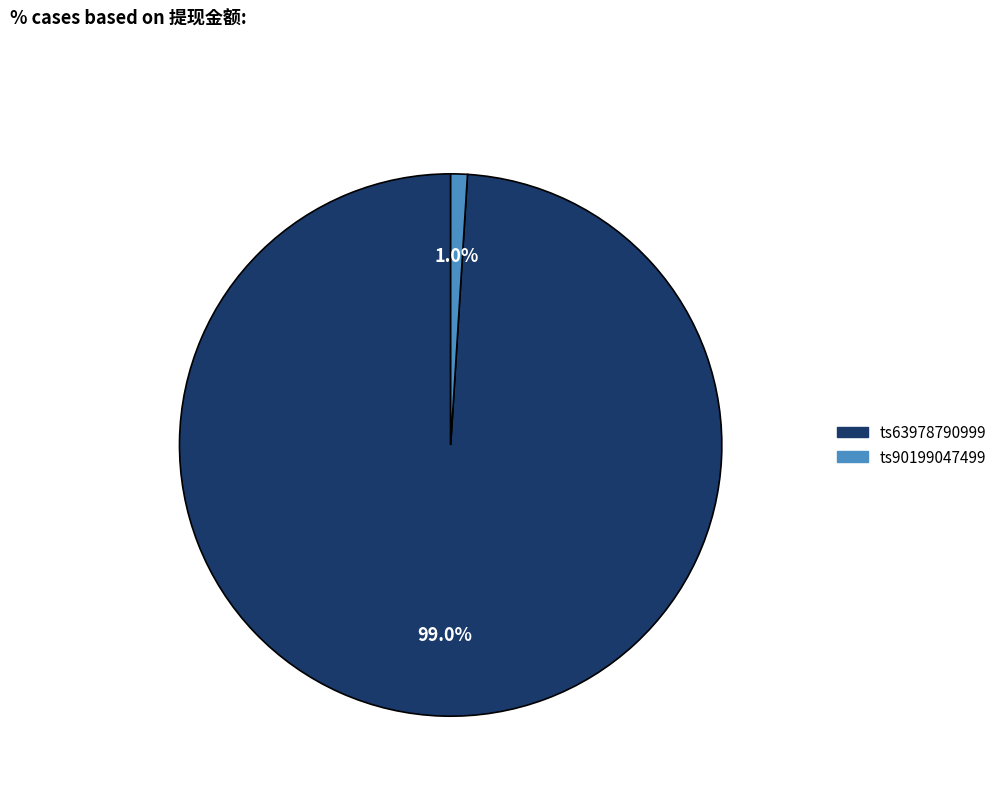

What is the majority slice?

ts63978790999